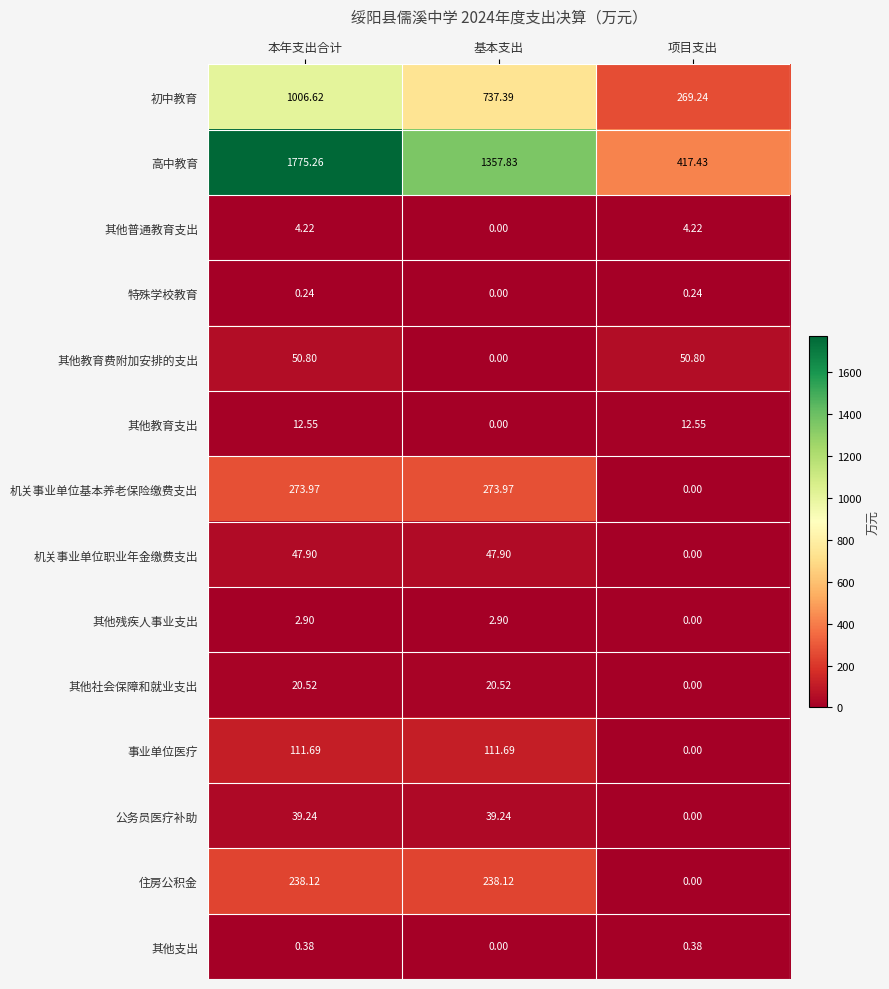

How many positive values does the 住房公积金 series have?

2